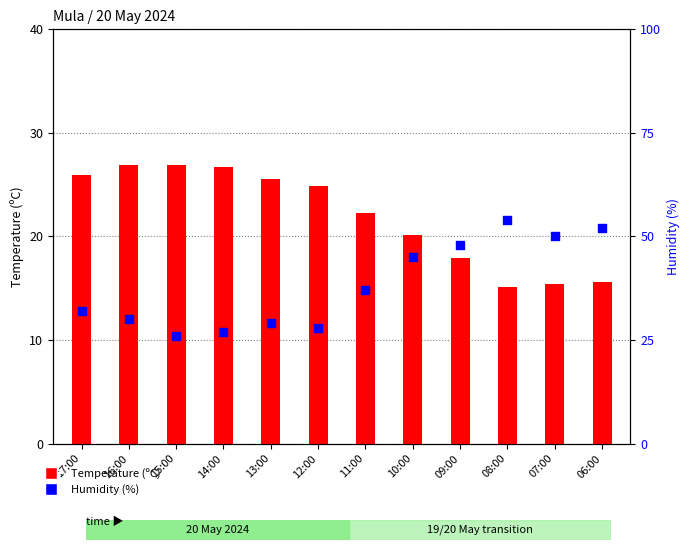

Which series reaches the minimum Y coordinate?

Temperature (C)